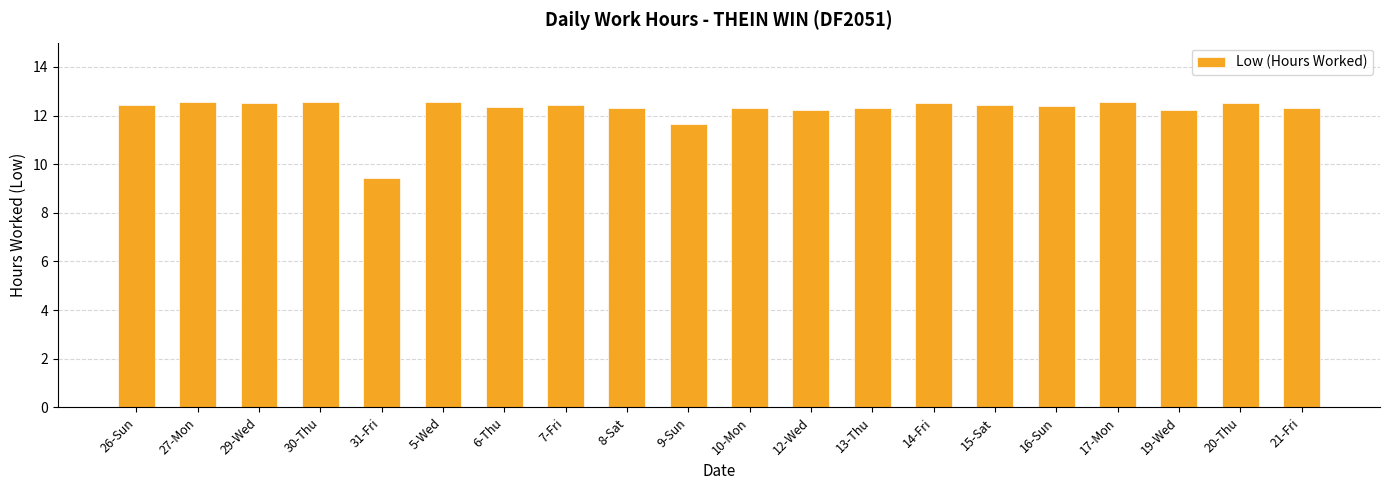

What is the change in value from 6-Thu to 19-Wed?

-0.1